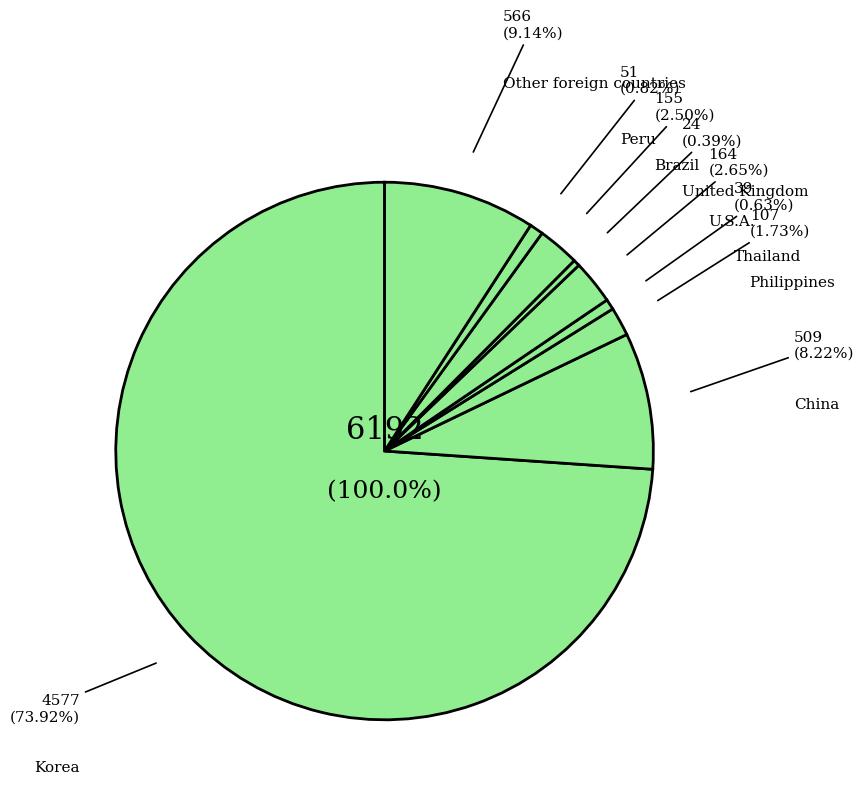

Rank the categories by value from lowest to highest.

United Kingdom, Thailand, Peru, Philippines, Brazil, U.S.A., China, Other foreign countries, Korea